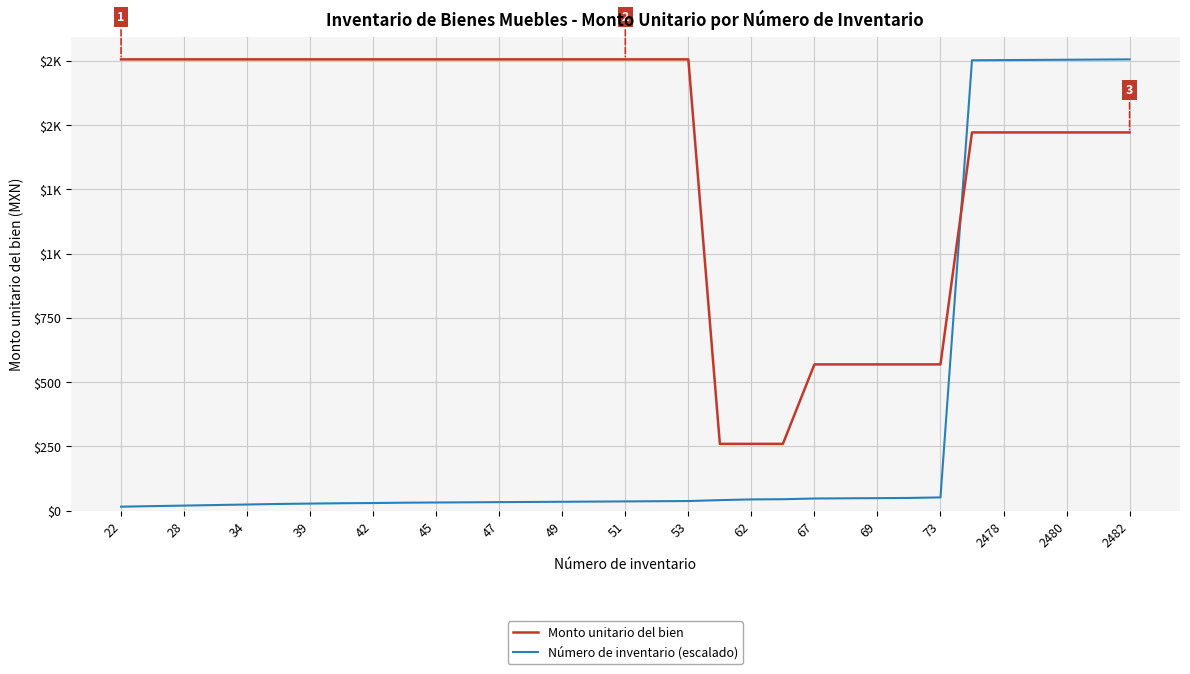

Does the chart have visible grid lines?

Yes